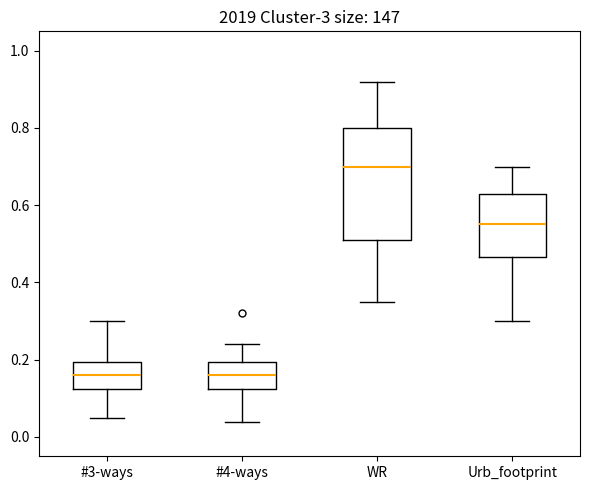

Where does the median line of the box for Urb_footprint sit on the y-axis? The values are not printed on the chart, so give them approximately, as read against the axis.

0.56